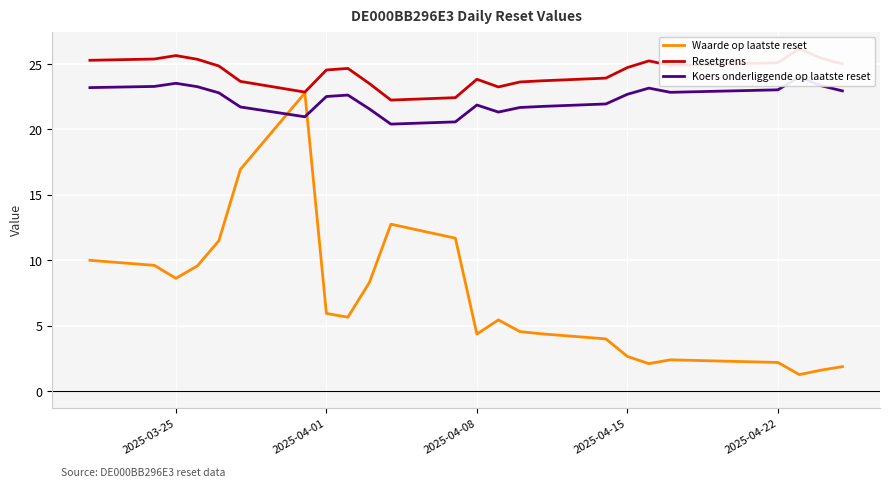

What is the maximum value for Waarde op laatste reset?

22.8